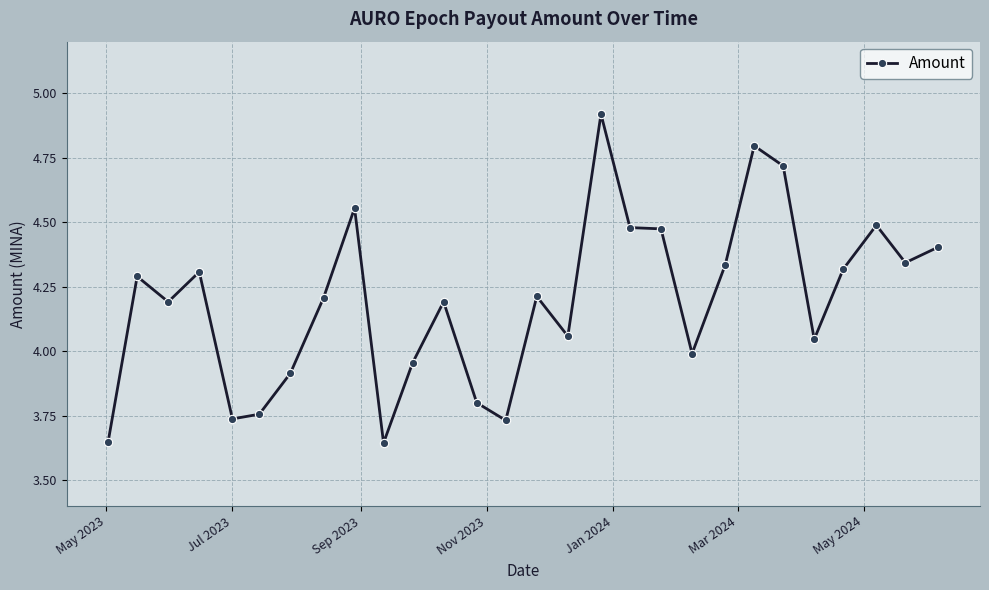

How many lines are shown in the chart?

1